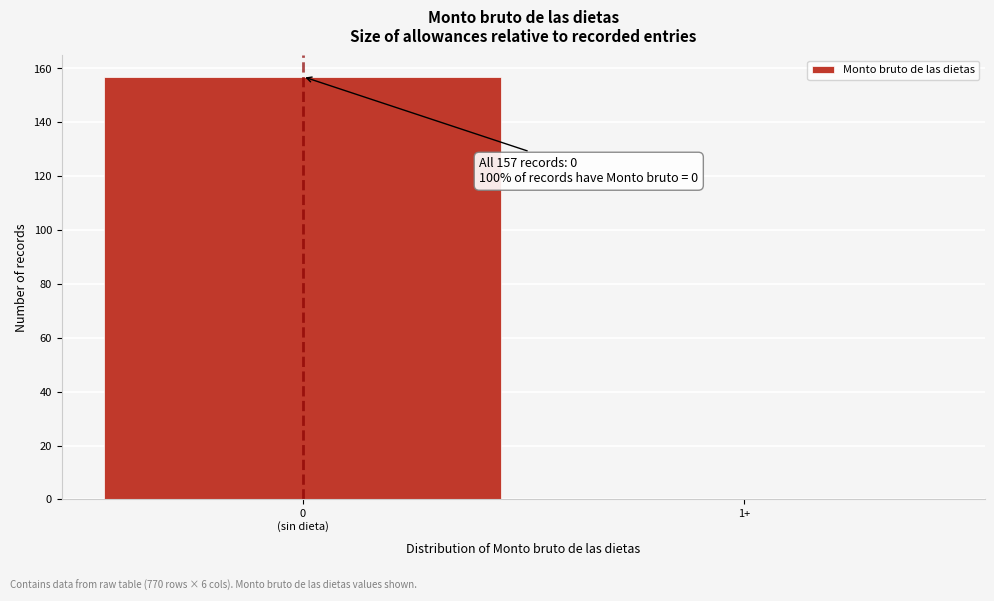

What is the maximum value shown in the chart?

157